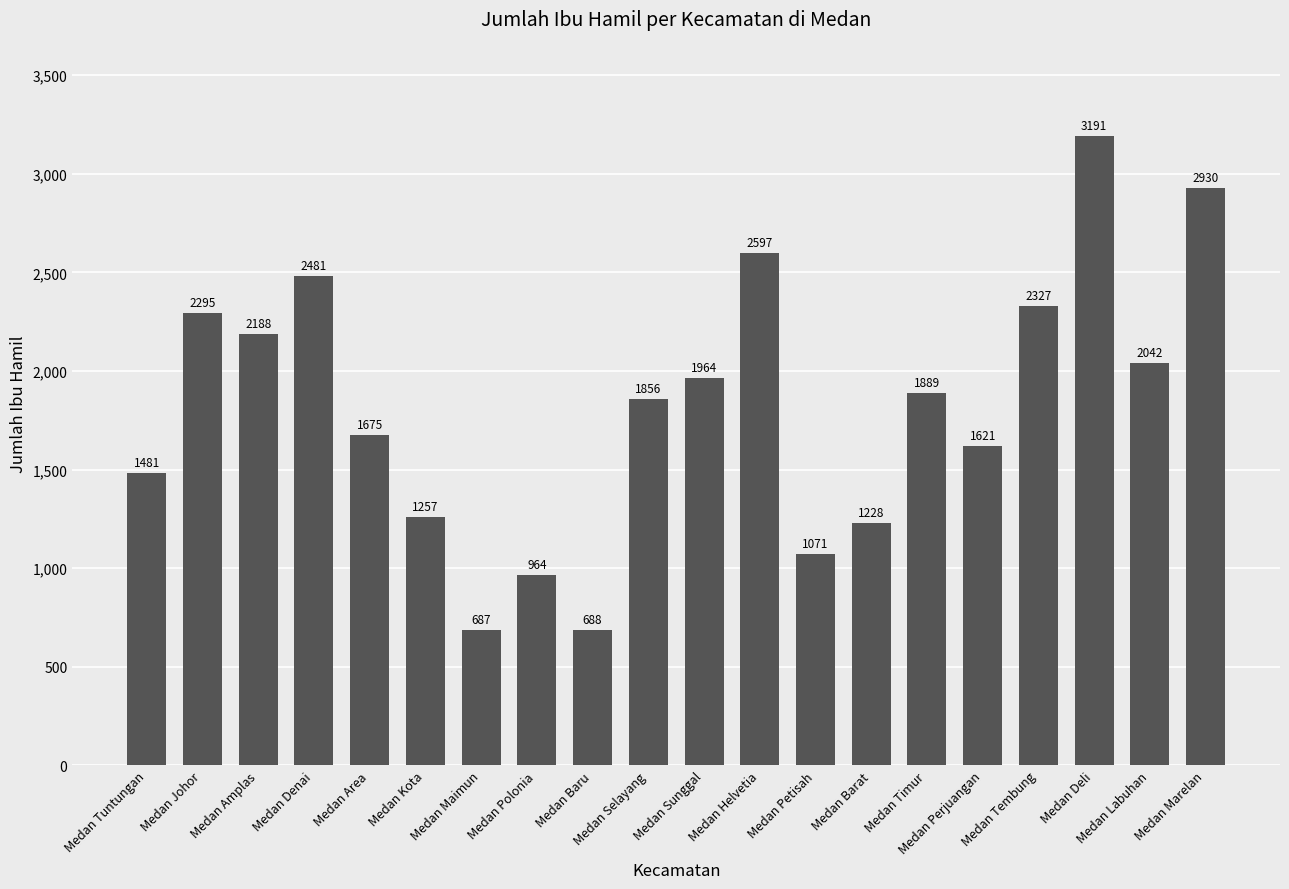

List the labels in order of value, largest first.

Medan Deli, Medan Marelan, Medan Helvetia, Medan Denai, Medan Tembung, Medan Johor, Medan Amplas, Medan Labuhan, Medan Sunggal, Medan Timur, Medan Selayang, Medan Area, Medan Perjuangan, Medan Tuntungan, Medan Kota, Medan Barat, Medan Petisah, Medan Polonia, Medan Baru, Medan Maimun